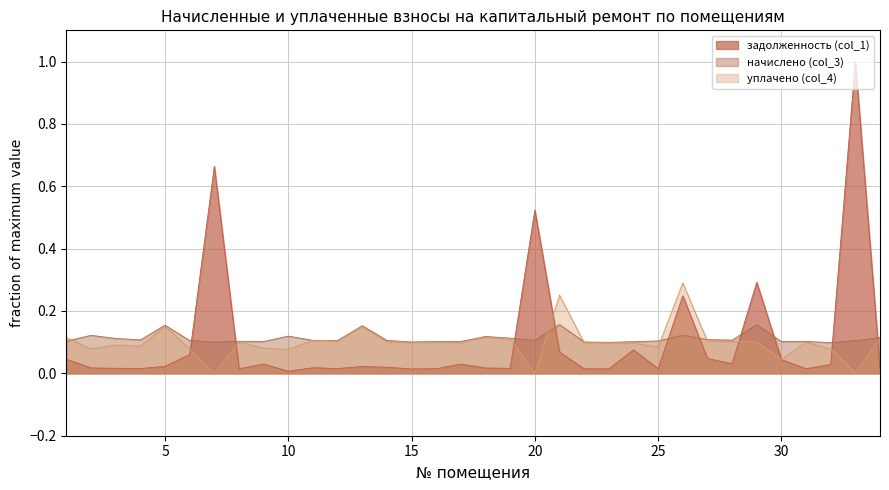

How many values in the уплачено (col_4) series exceed 0?

31